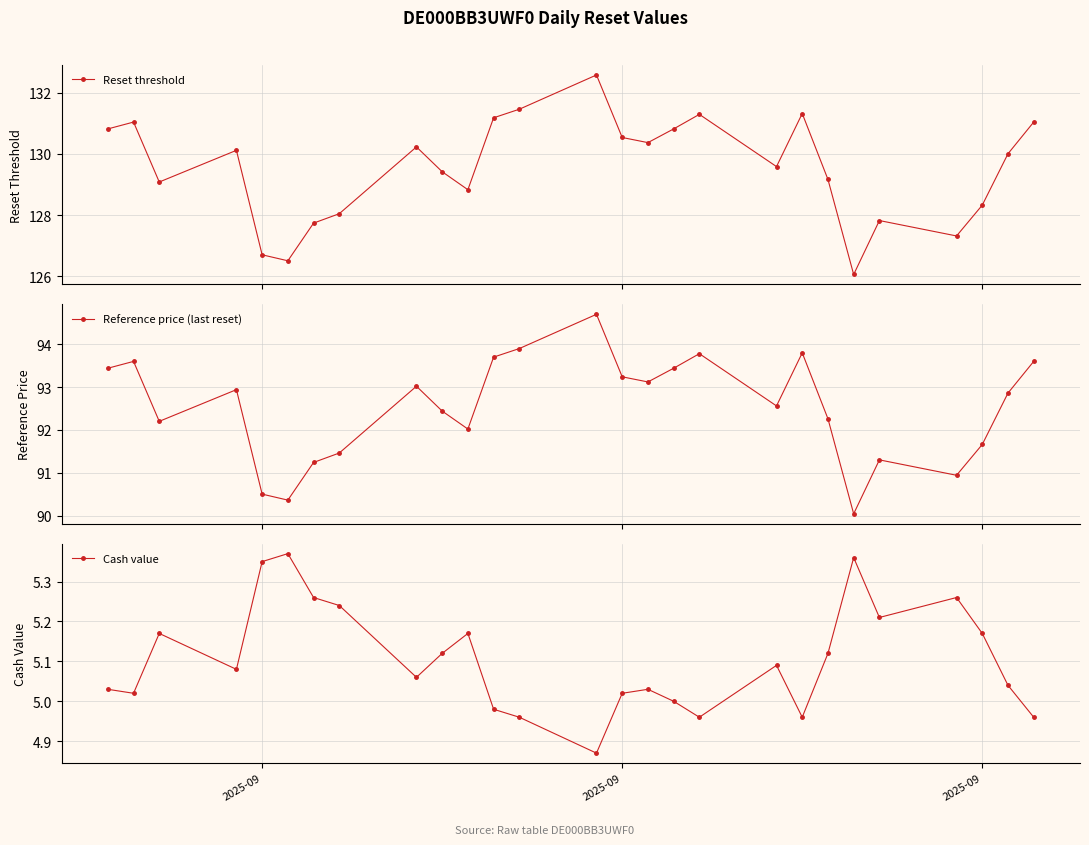

How many interior local peaks does the Reset threshold series have?

7